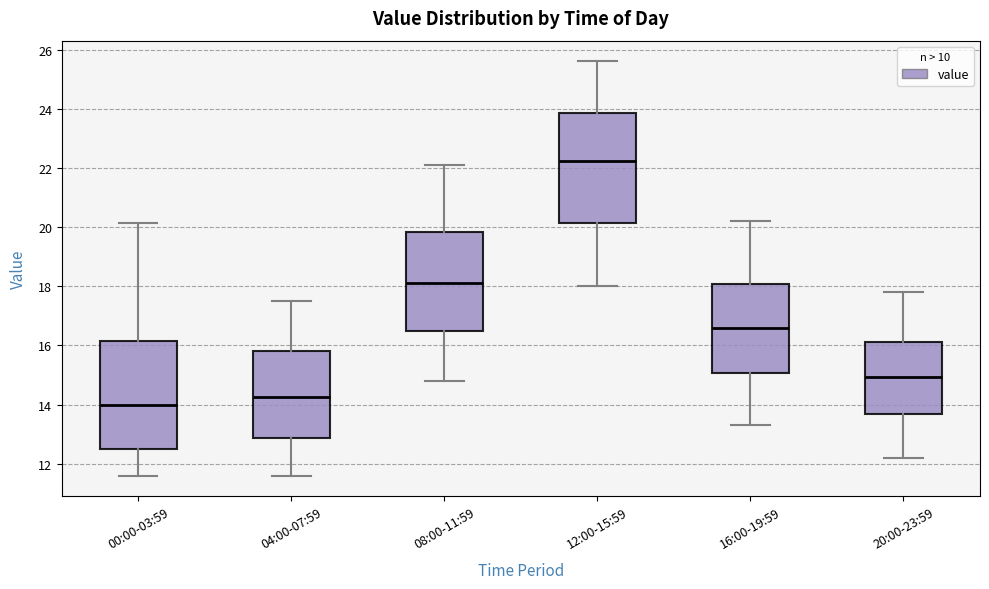

Which box has the highest median line?

12:00-15:59